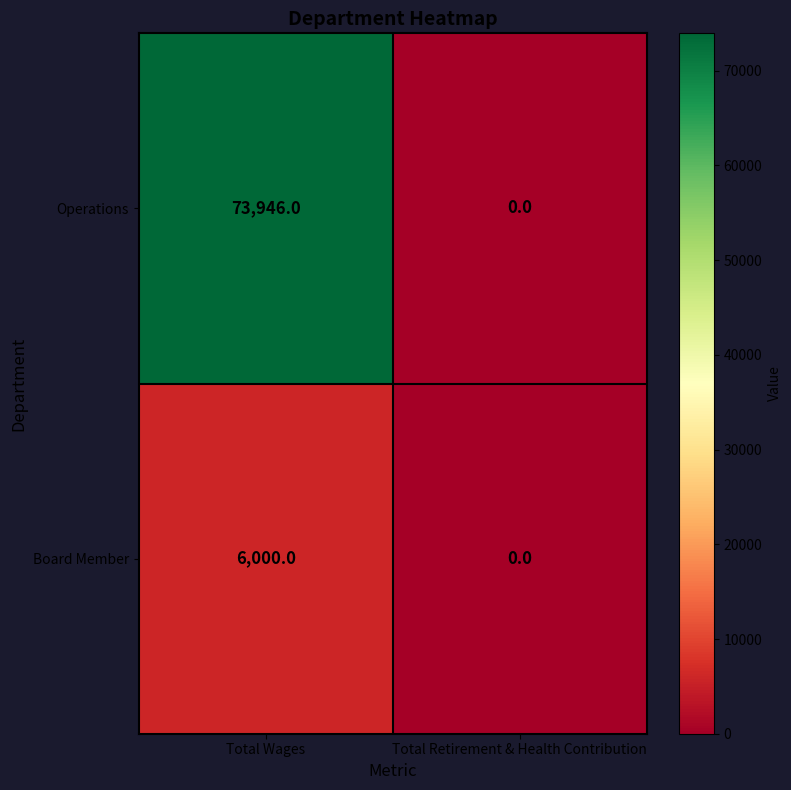

Which category has the lowest value in the Board Member series?

Total Retirement & Health Contribution